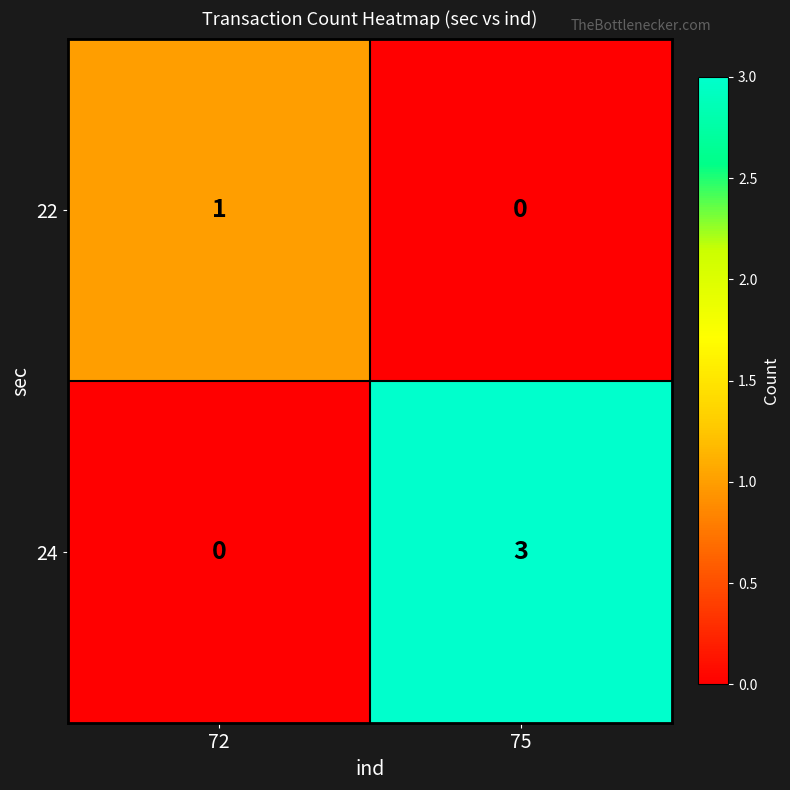

Reading left to right, list all the values displayed in this chart.

22: 1	0
24: 0	3